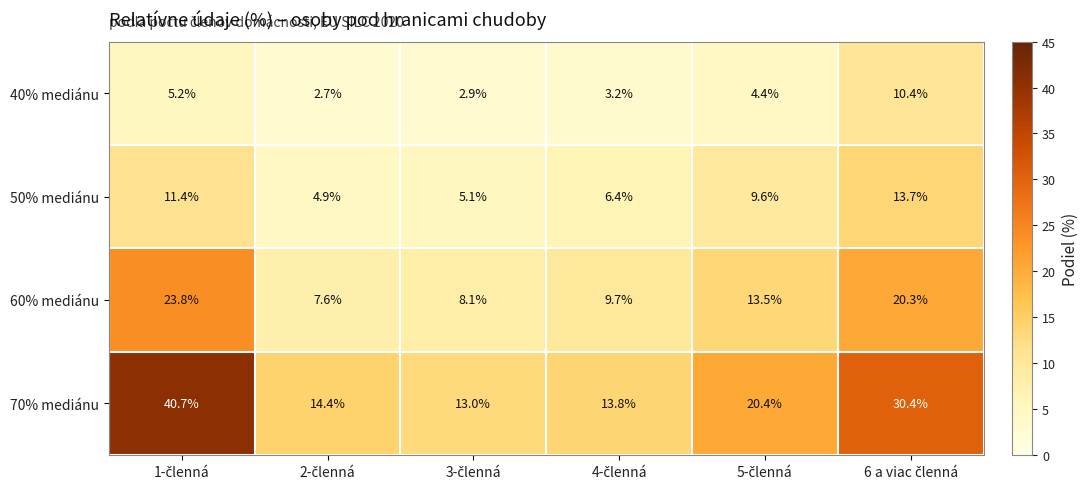

What is the highest value of the 70% mediánu series?

40.7